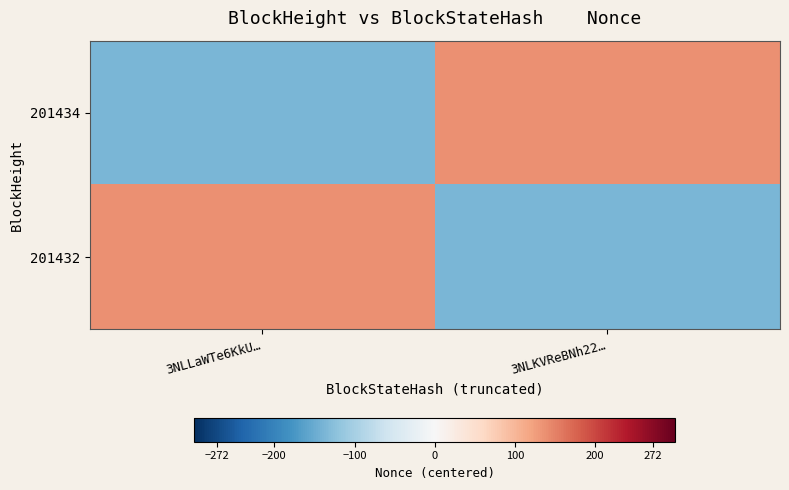

Between 3NLLaWTe6KkU… and 3NLKVReBNh22…, which is larger?

3NLKVReBNh22…